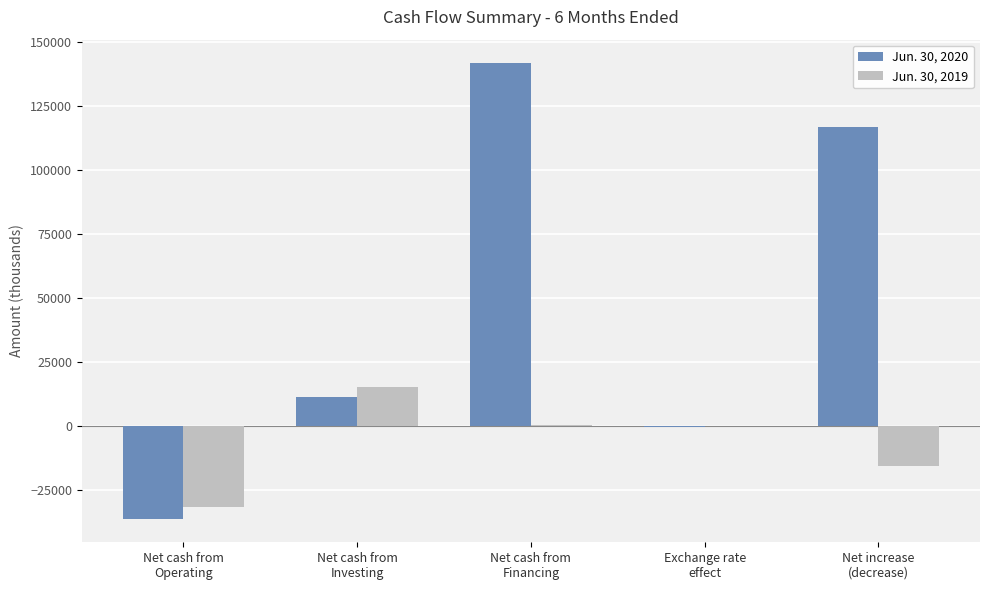

How many groups of bars are there?

5